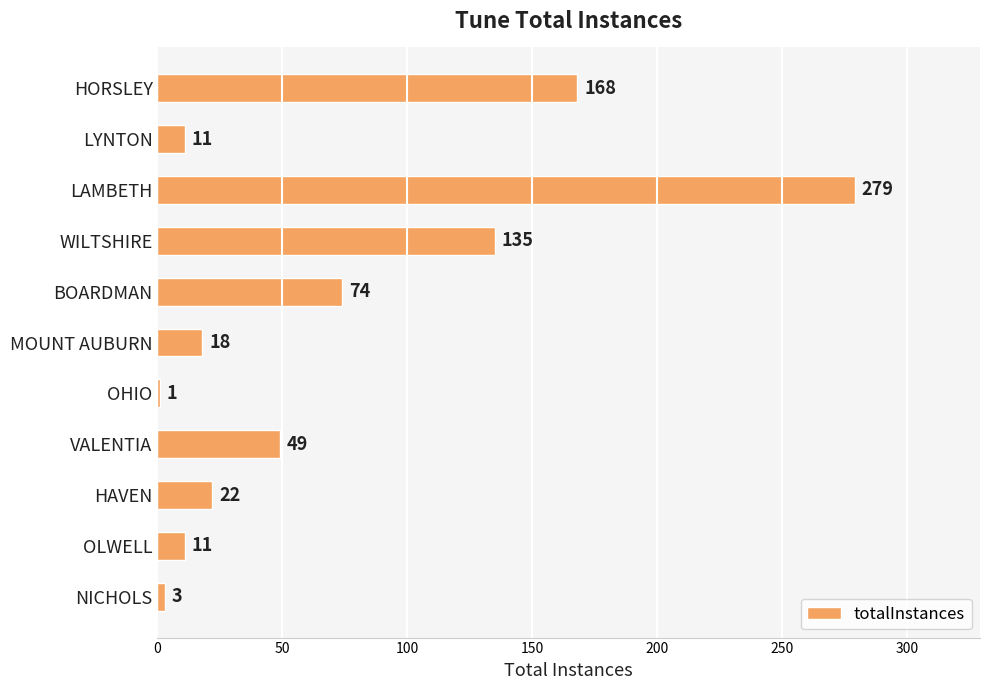

Approximately how many times larger is the value at OHIO compared to NICHOLS?

0.3